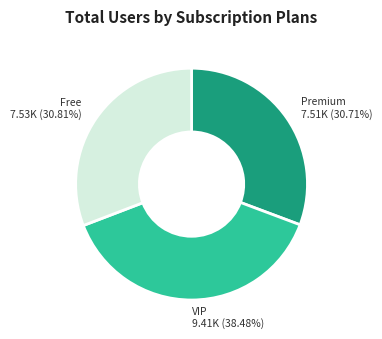

Approximately how many times larger is the value at VIP compared to Free?

1.2